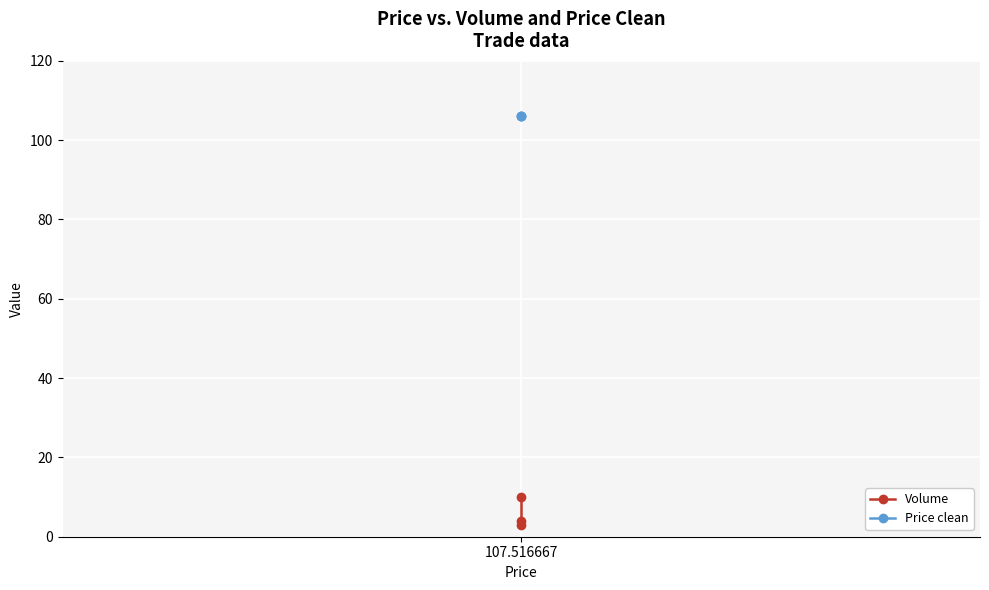

The value of Volume at 107.516667 is 1. True or false?

False